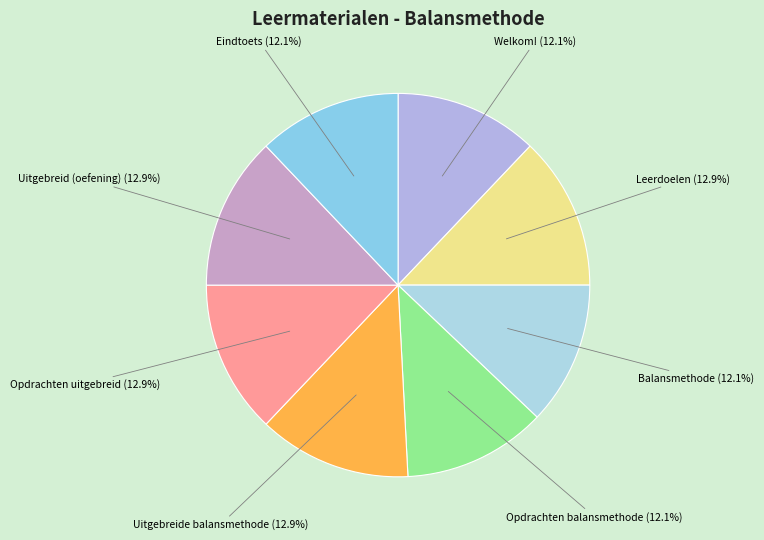

Is there a majority slice in this chart?

No